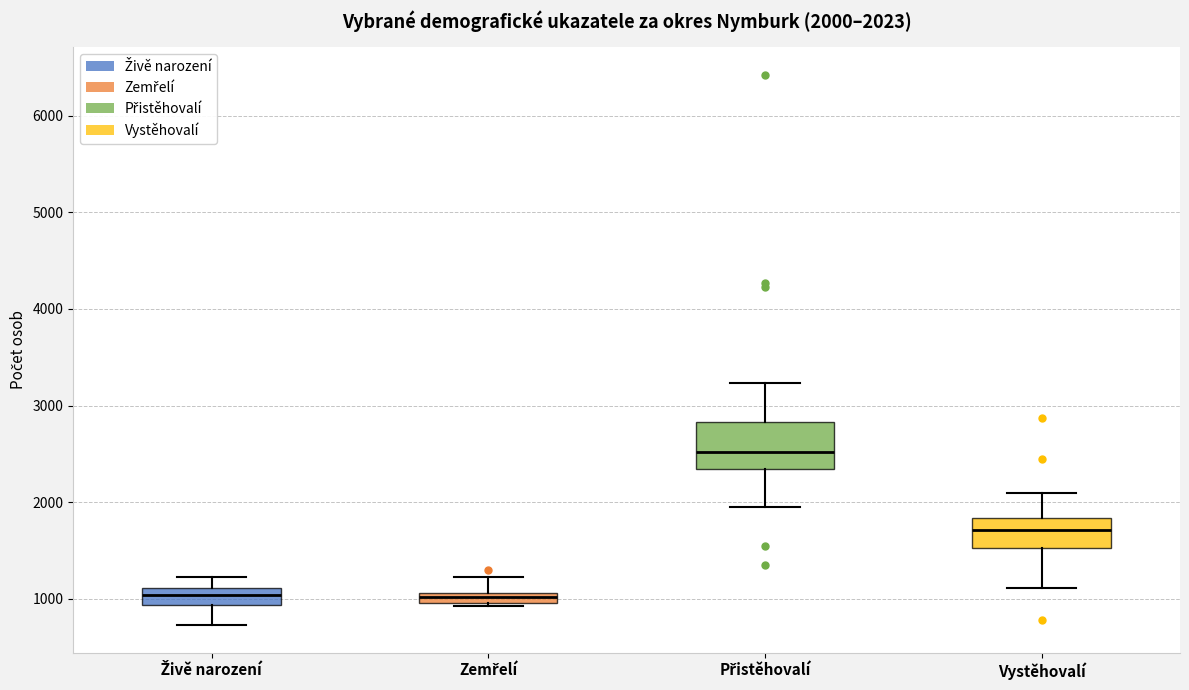

Which box is the tallest, from its lower edge to its upper edge?

Přistěhovalí